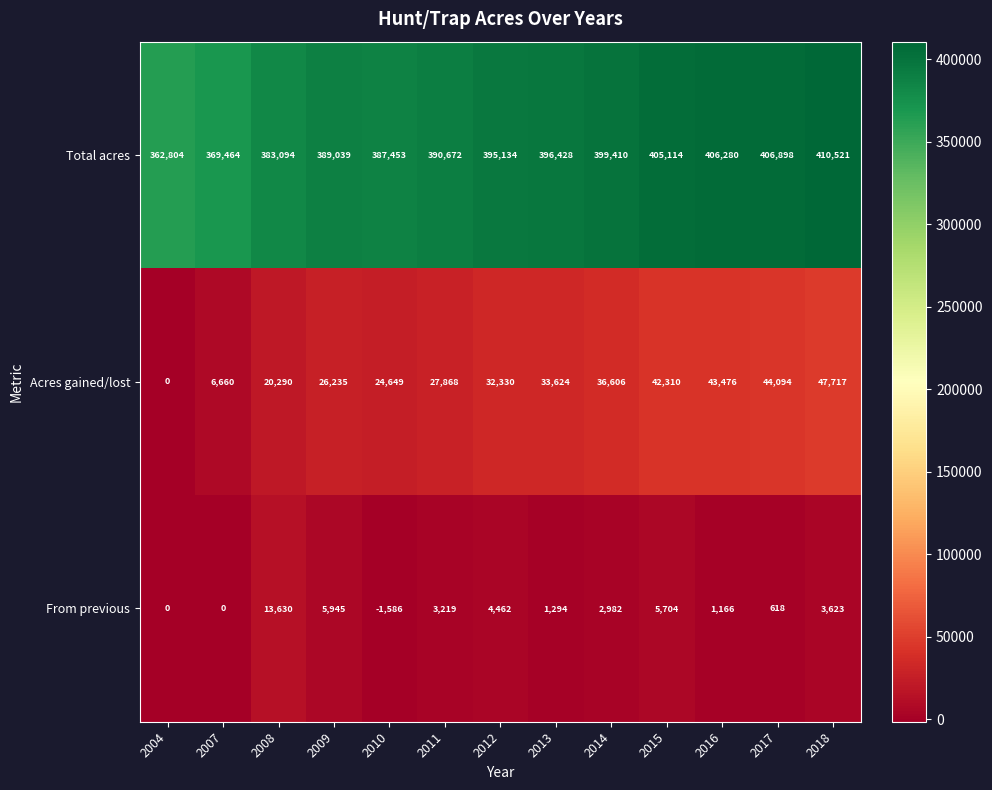

What is the sum of the Total acres values at 2004 and 2010?

750257